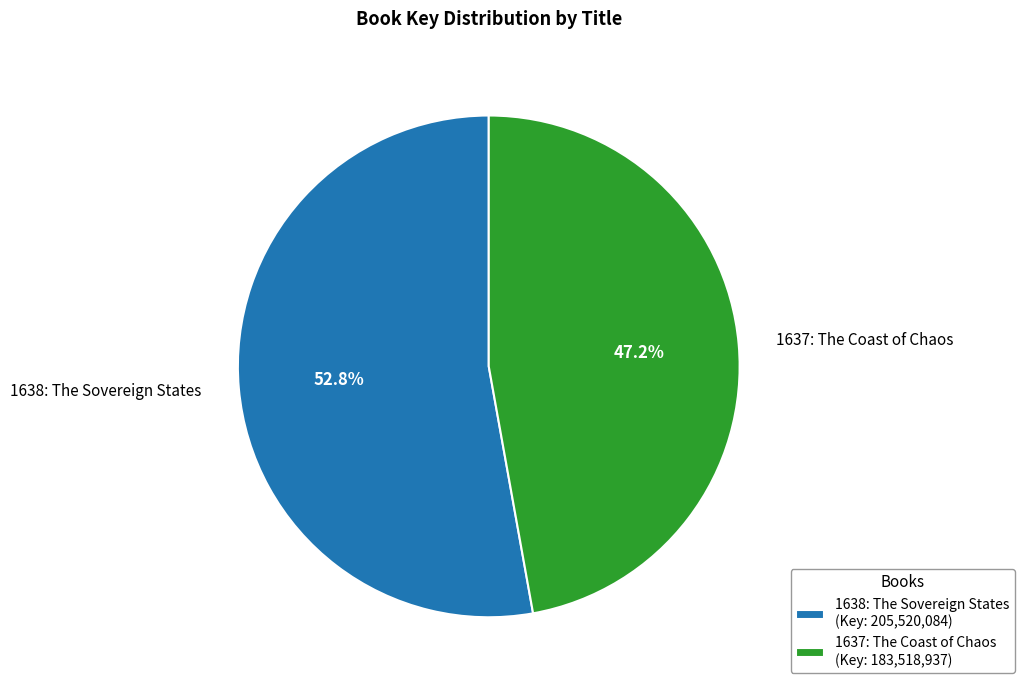

The 1637: The Coast of Chaos slice represents 62% of the pie. True or false?

False